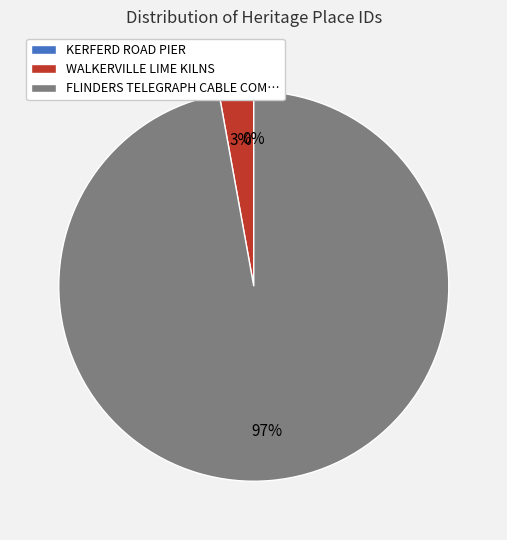

What is the largest slice in the pie chart?

FLINDERS TELEGRAPH CABLE COM…